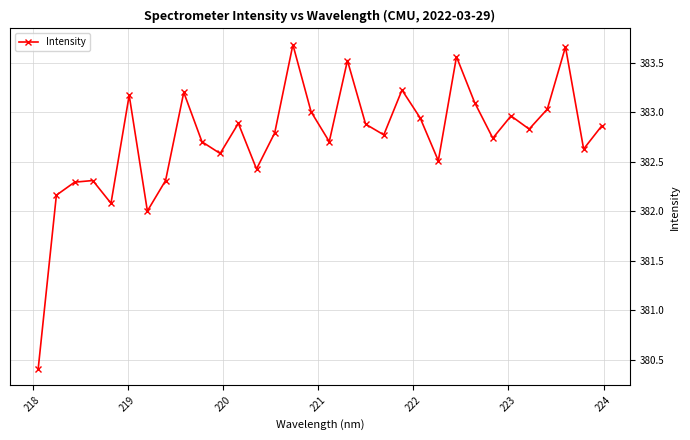

Is this an area chart (filled region under the line)?

No